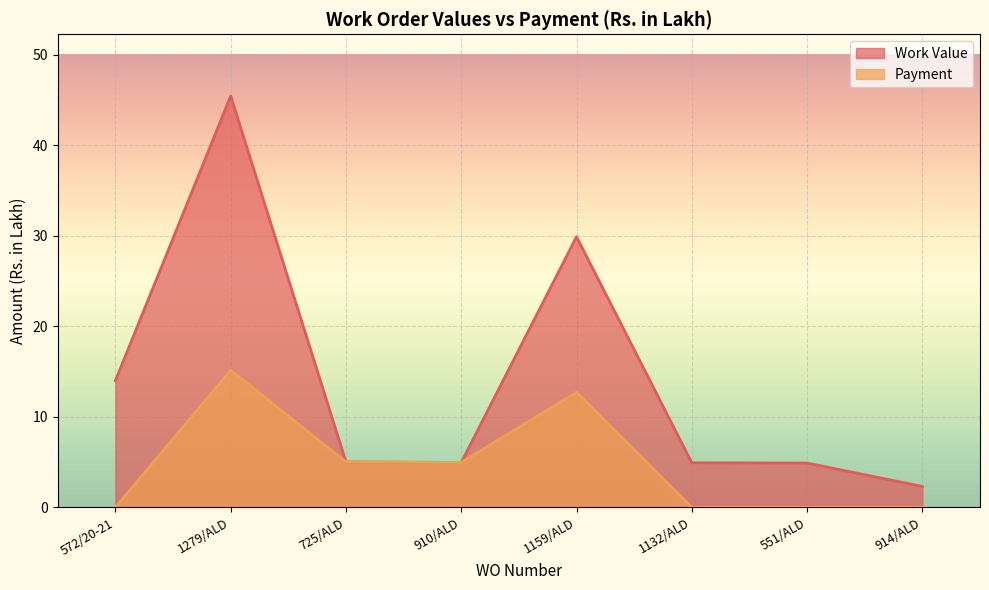

How many interior local peaks does the Payment series have?

2